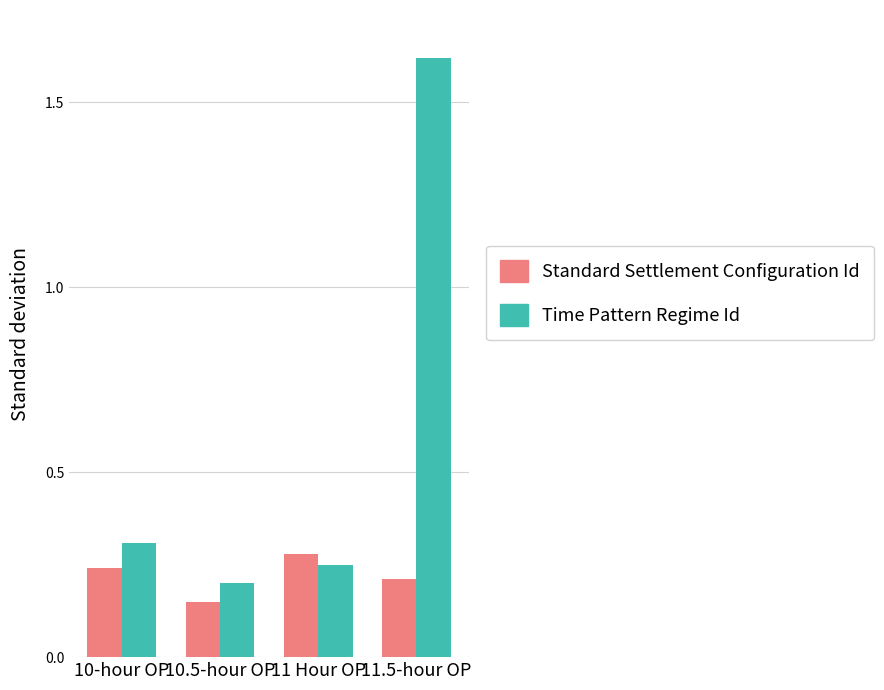

Which series has the largest total across all categories?

Time Pattern Regime Id